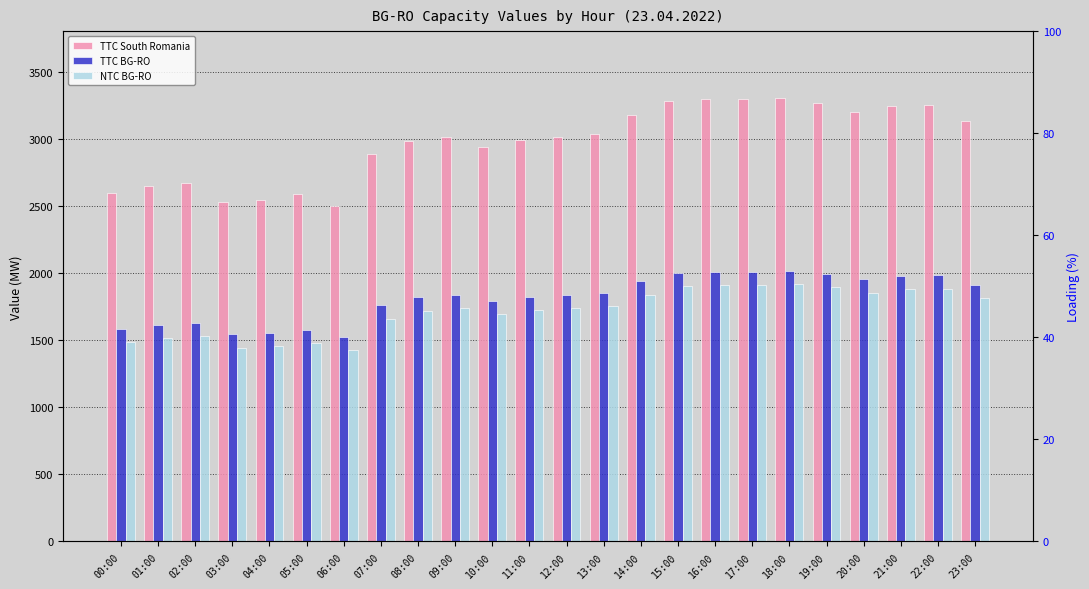

Does the chart contain any negative values?

No